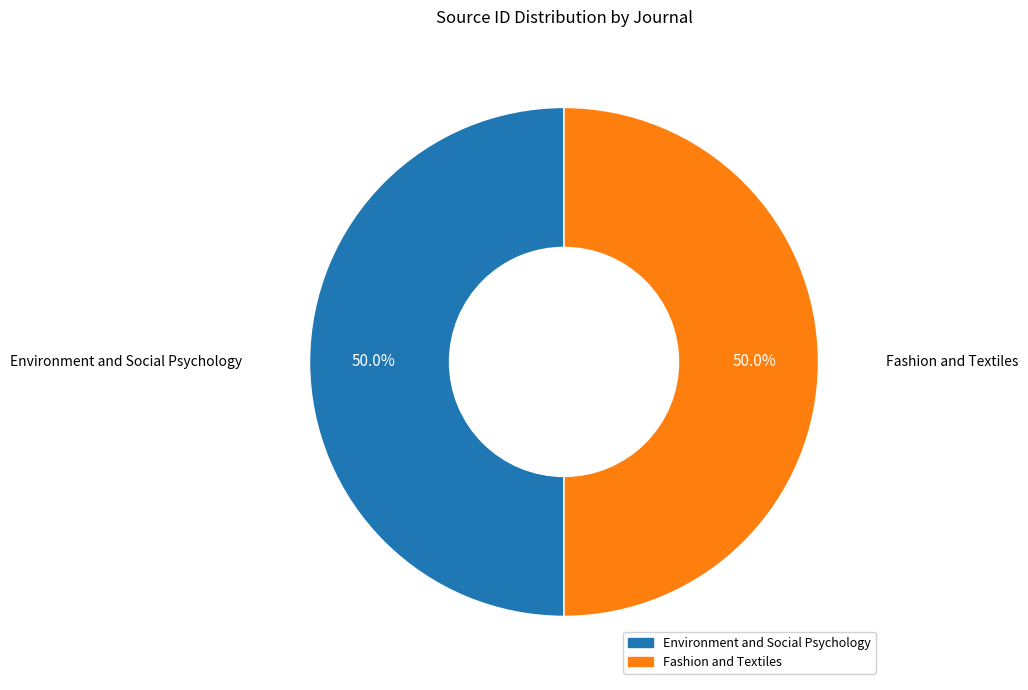

What is the total percentage of Fashion and Textiles and Environment and Social Psychology?

100.0%